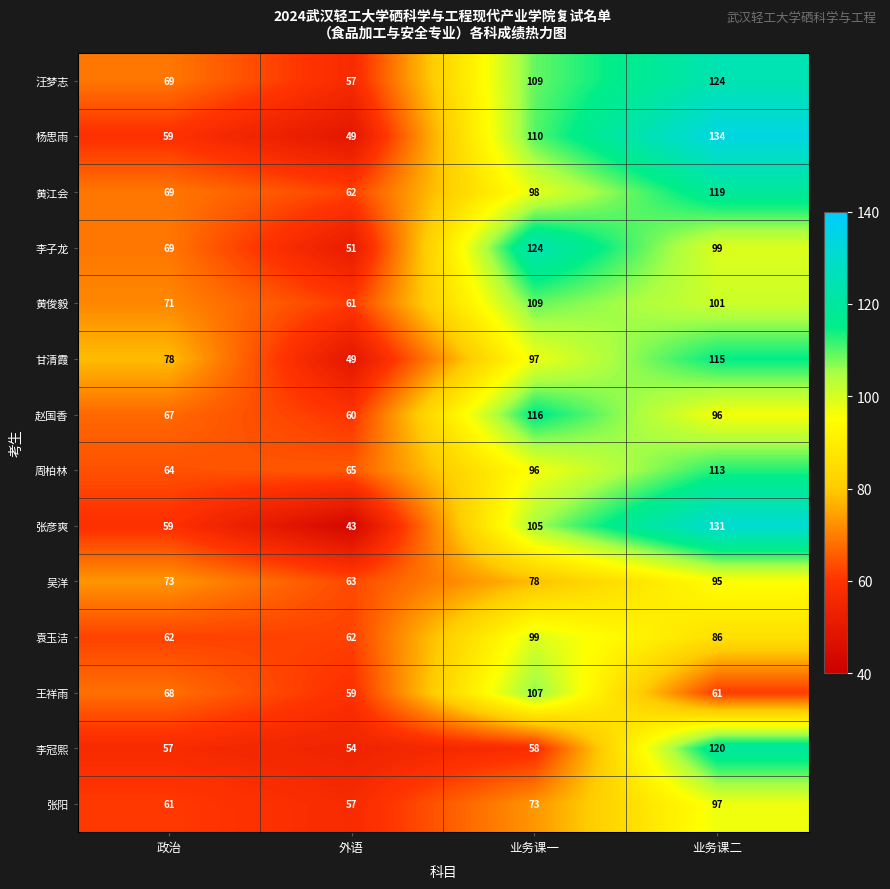

Which series has the largest total across all categories?

汪梦志